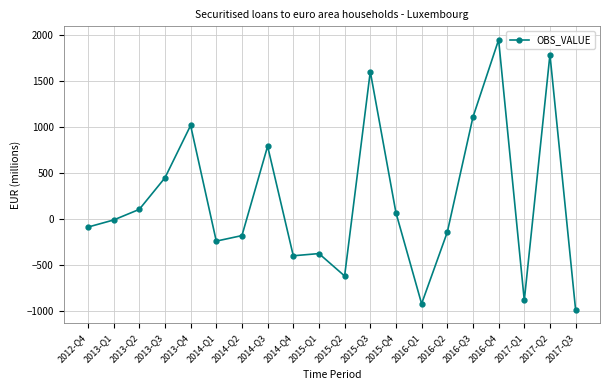

At which label does the data first exceed -8?

2013-Q2